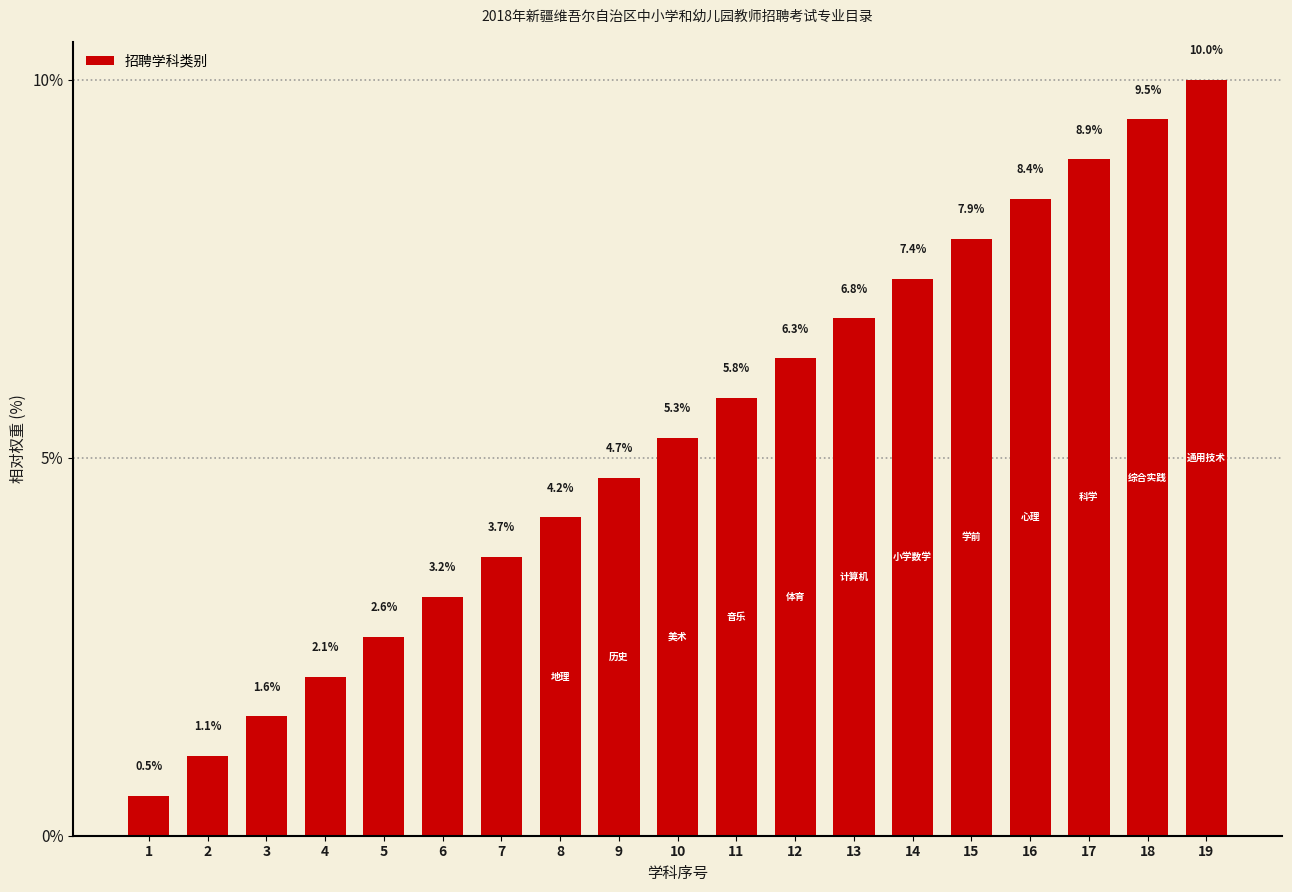

Is it true that the value at 14 is 7.4?

True